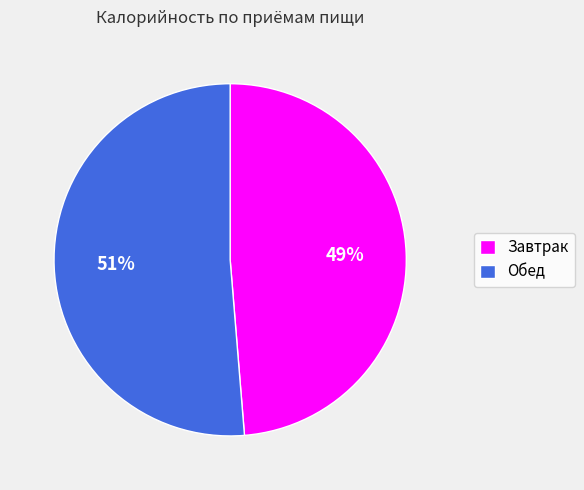

To the nearest percent, what is the combined percentage of Обед and Завтрак?

100%